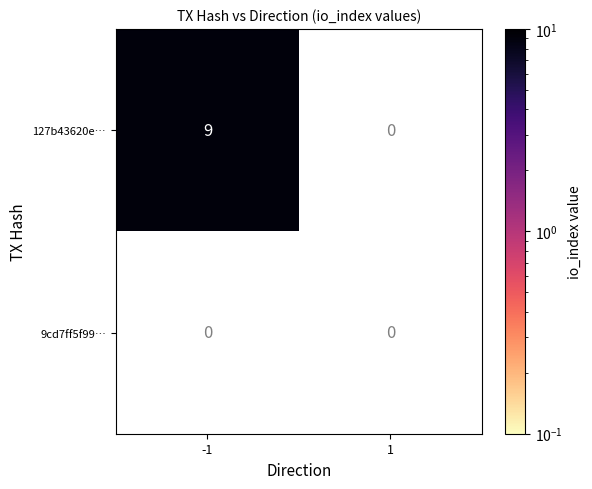

Count the number of categories in the chart.

2